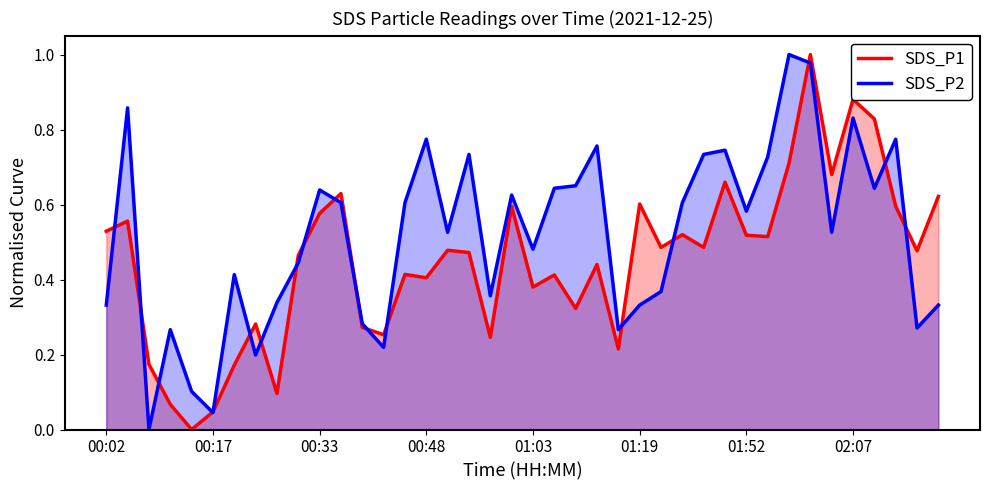

Where is SDS_P1 nearest to the value 0?

00:14